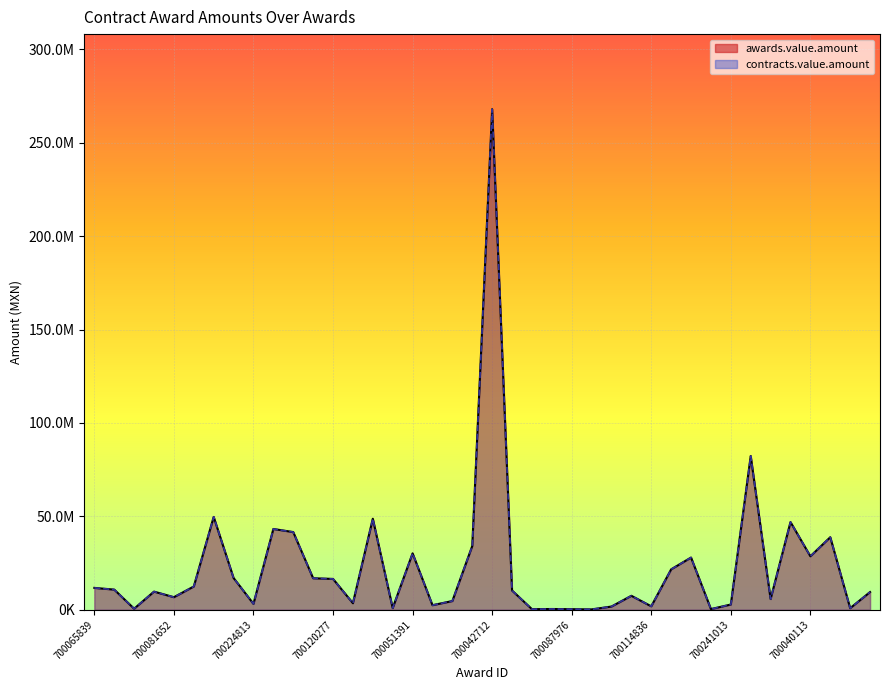

What is the smallest value displayed?

185651.7